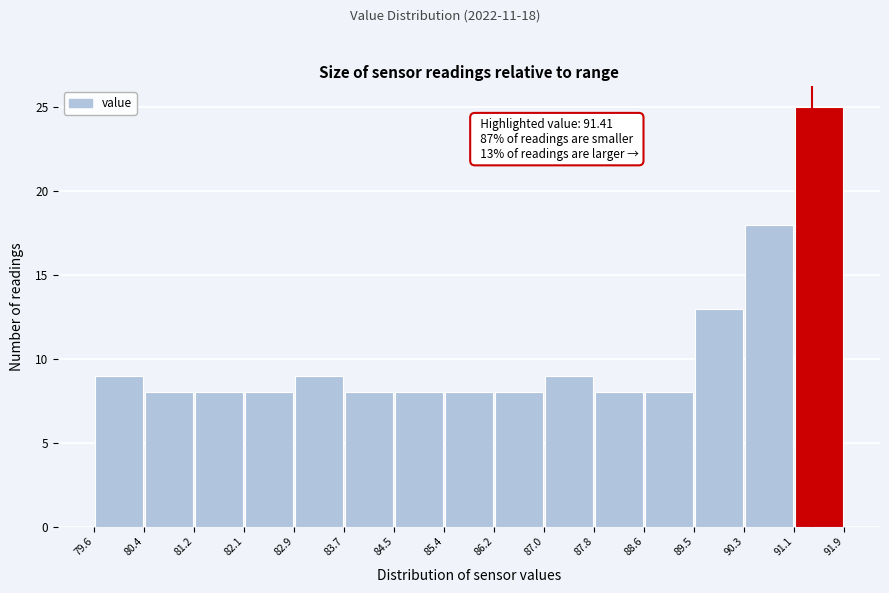

Over which range of the x-axis is the bar tallest?

91.1 to 91.9